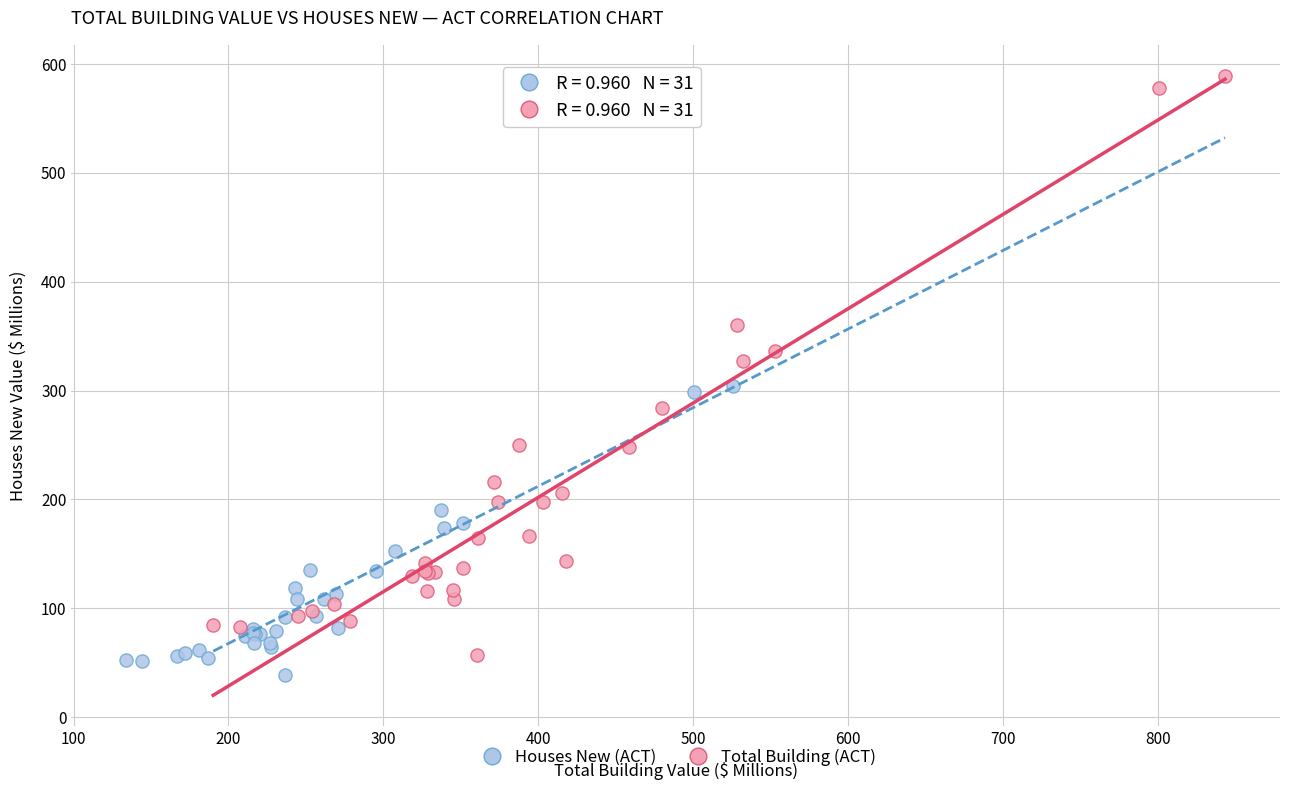

Which series reaches the maximum Y coordinate?

Total Building (ACT)